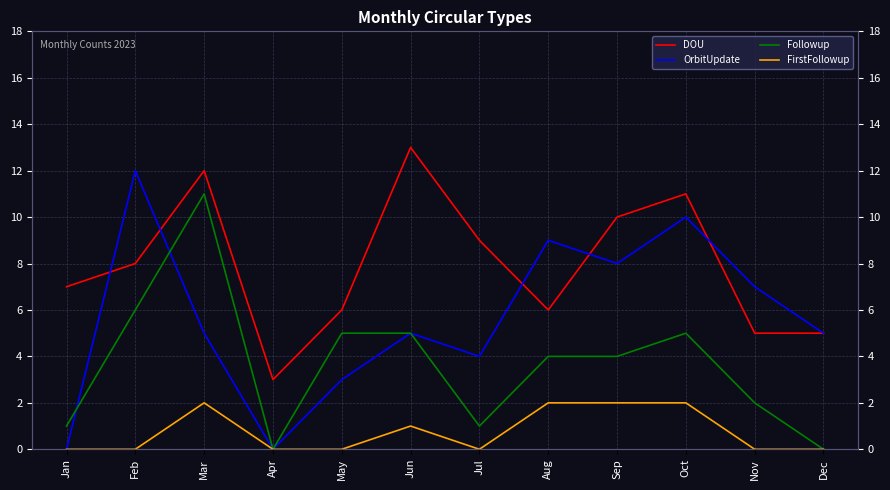

What is the value of the FirstFollowup point at the 8th from the left?

2